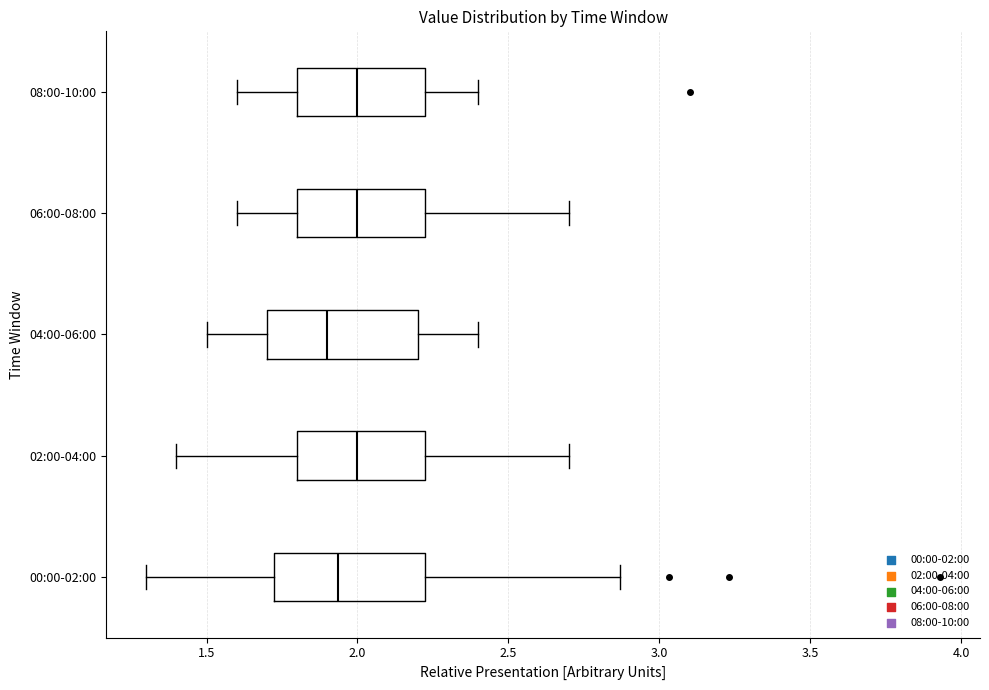

Where is the left edge of the box for 08:00-10:00 on the x-axis? The values are not printed on the chart, so give them approximately, as read against the axis.

1.80